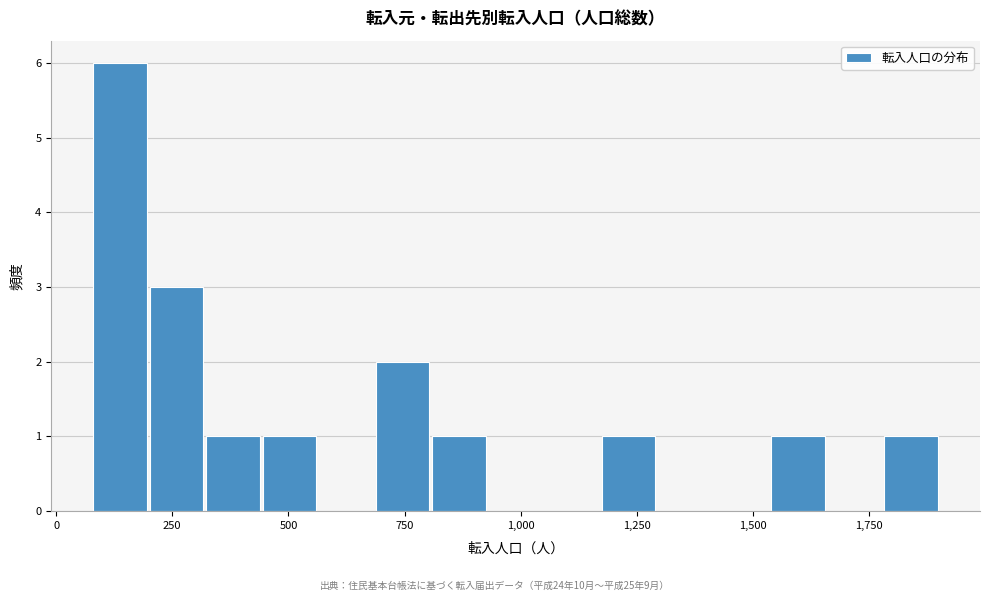

Read against the x-axis, roughly where is the centre of the tallest bar?

150